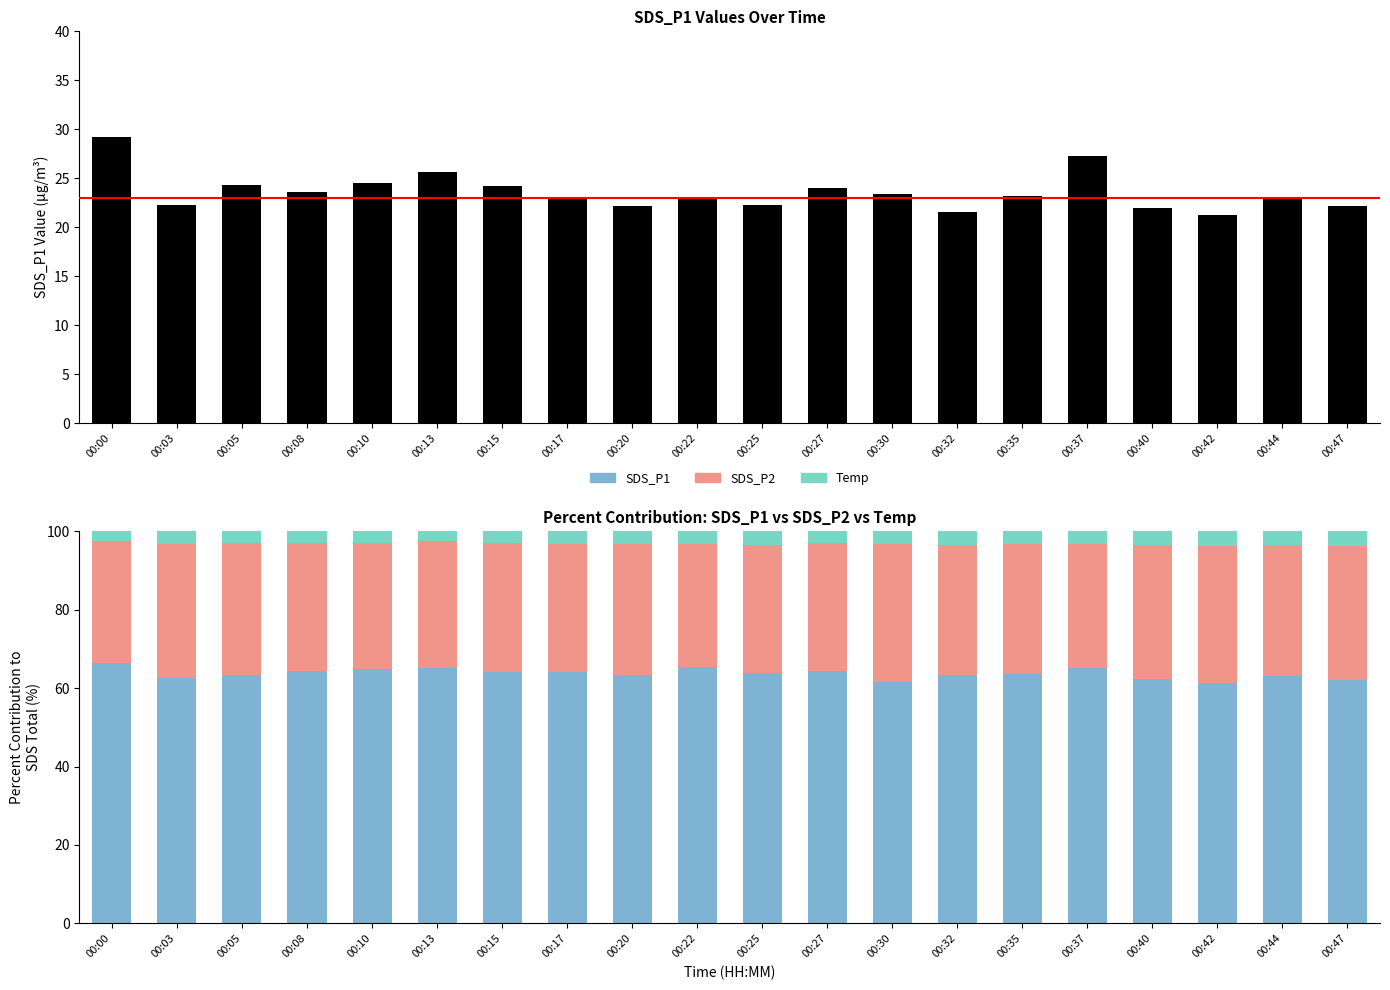

Is the value of SDS_P2 at 00:25 greater than the value of Temp at 00:03?

Yes